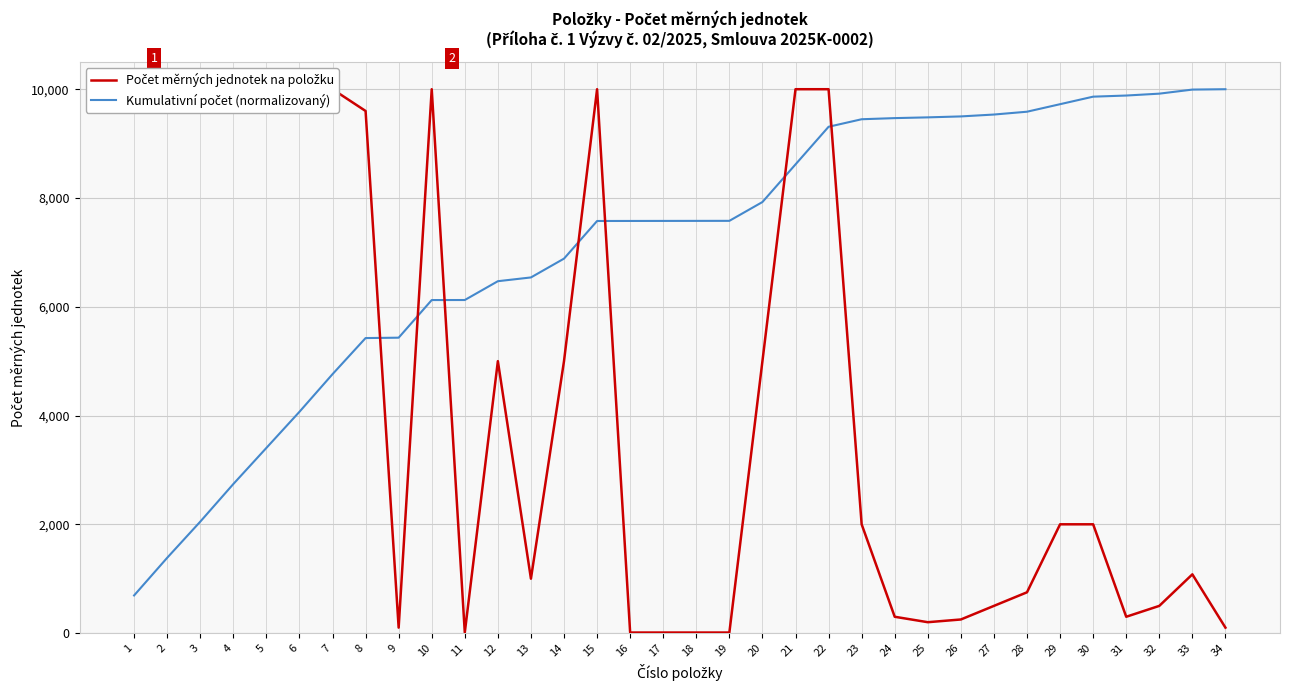

True or false: Kumulativní počet (normalizovaný) and Počet měrných jednotek na položku intersect in this chart.

True